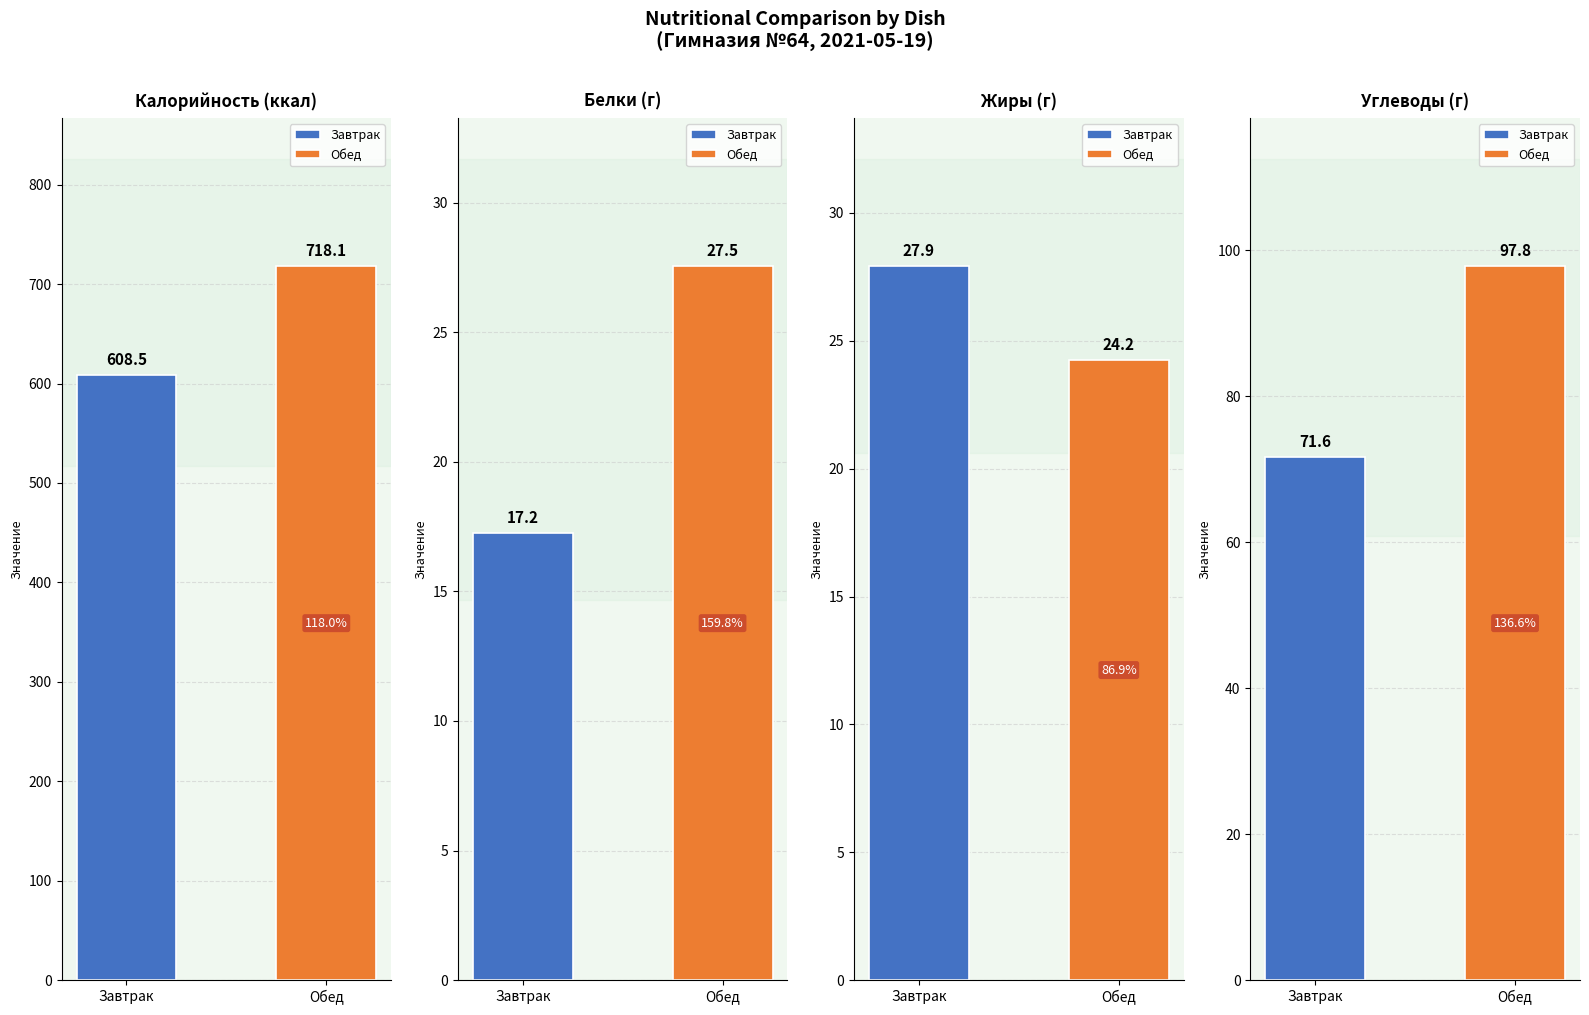

What is the label of the 1st bar from the right?

Обед